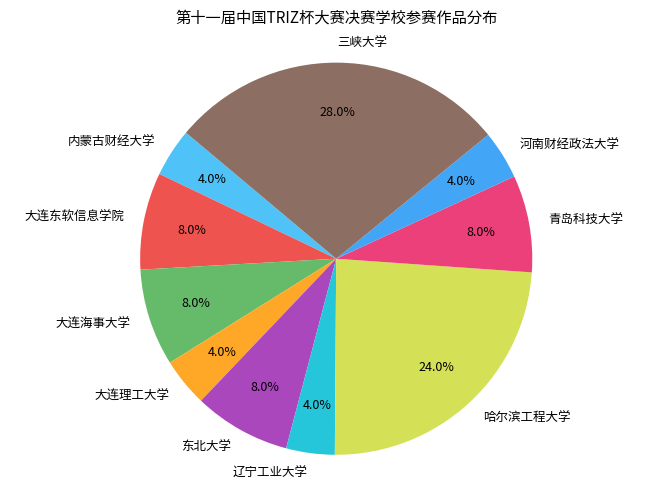

To the nearest percent, what is the average slice percentage?

10%